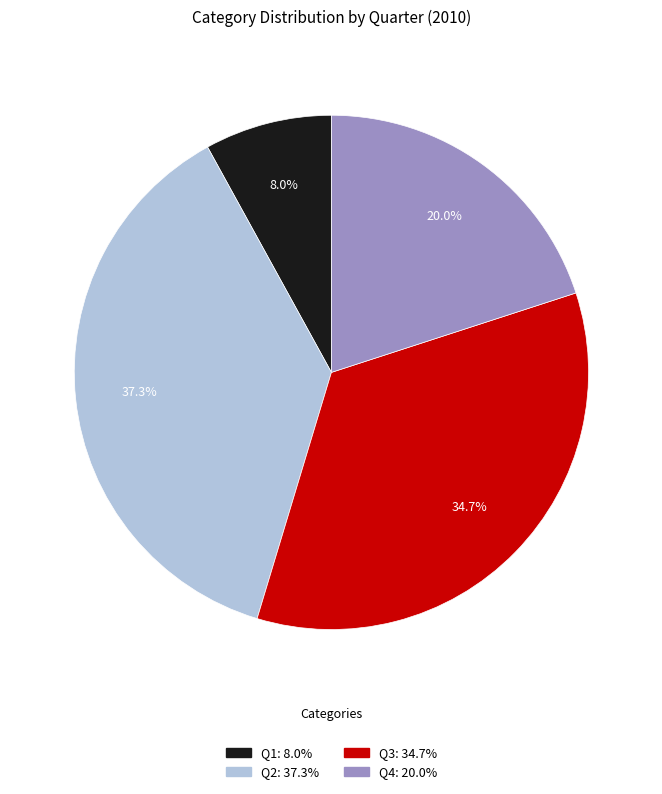

To the nearest percent, what portion does Q3 represent?

35%